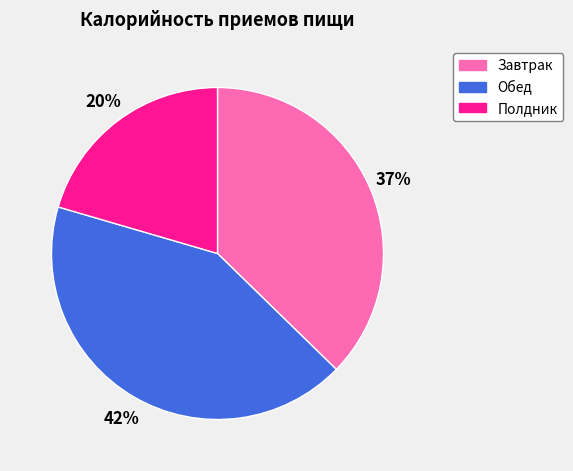

Is there a majority slice in this chart?

No